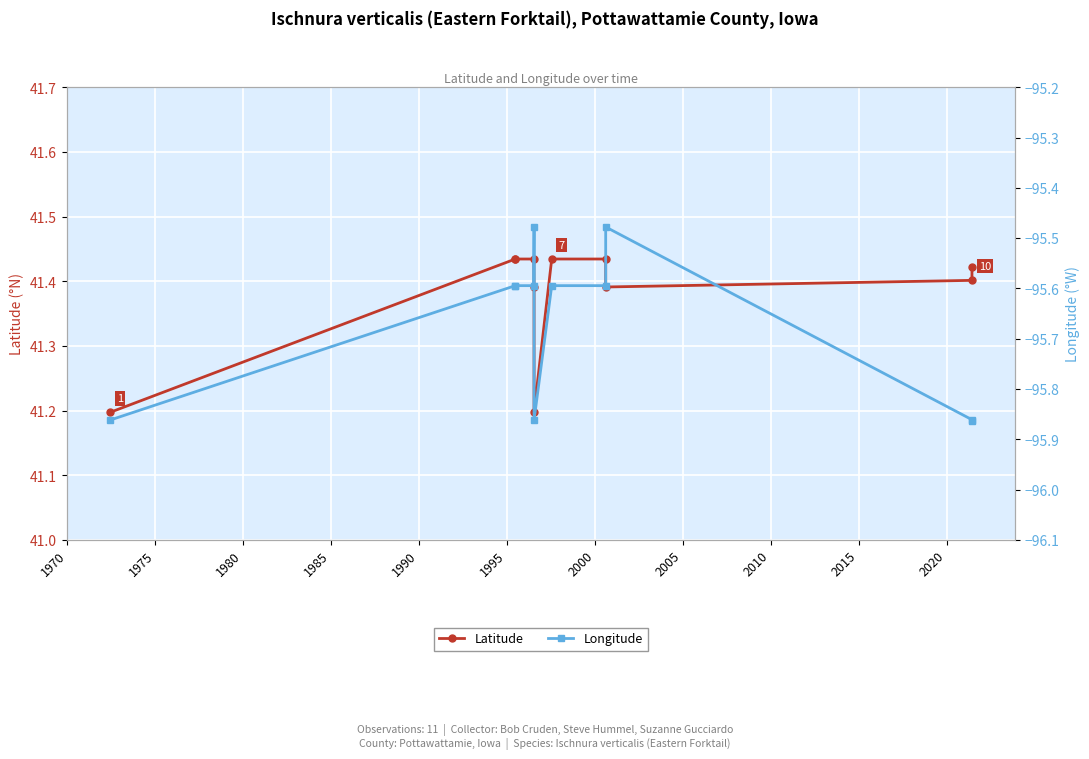

How many lines are shown in the chart?

2